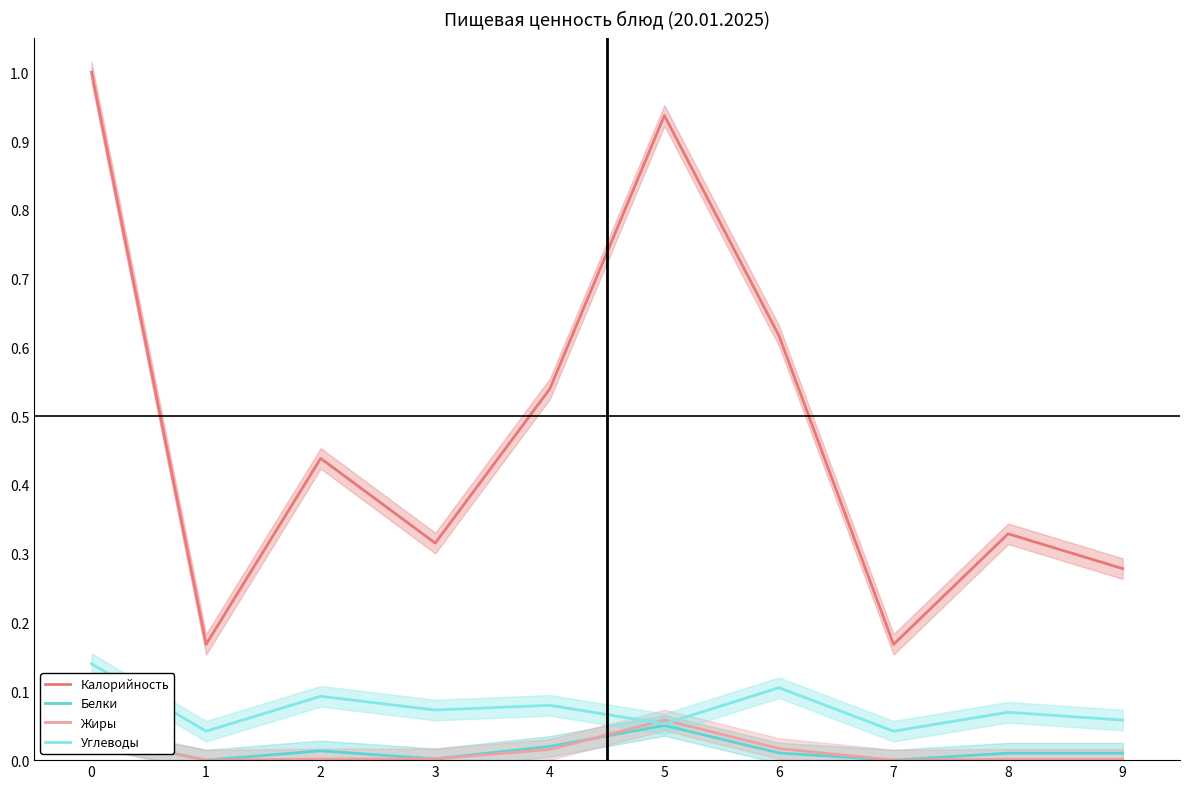

Does the chart display data point markers on the line(s)?

No